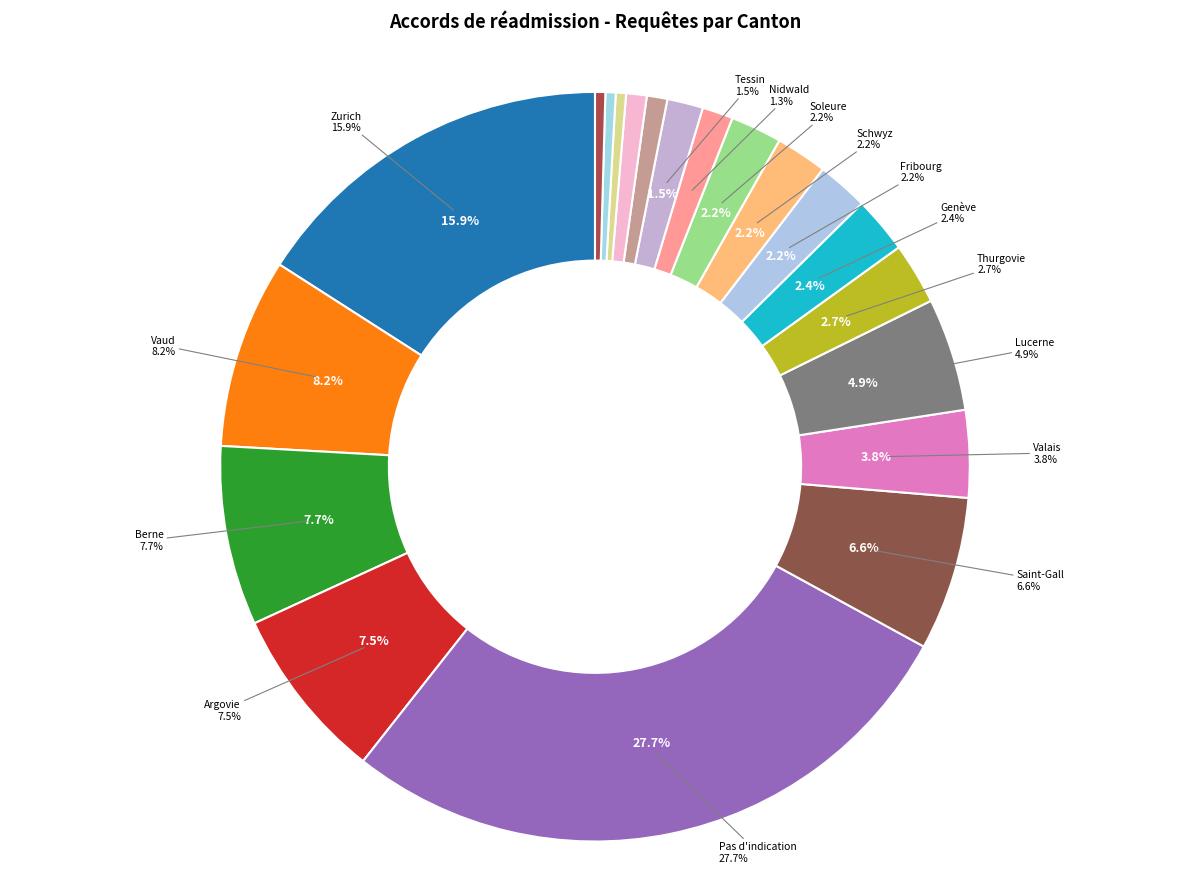

What is the largest slice in the pie chart?

Pas d'indication